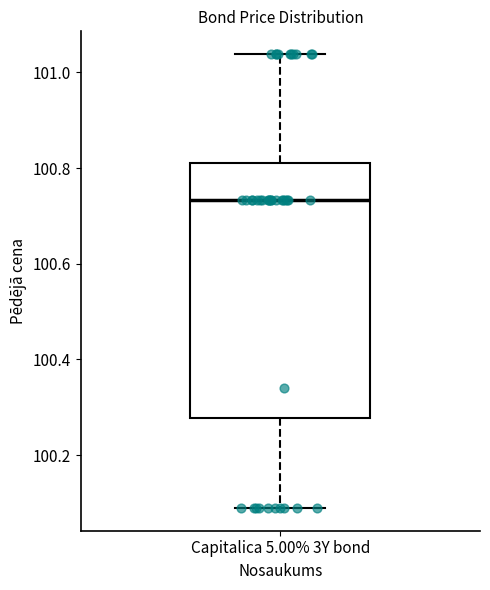

Read this box plot against the y-axis: the position of the median line, the range covered by the box, and the ends of both whiskers. The values are not printed on the chart, so give them approximately, as read against the axis.

median 100.74, box 100.28 to 100.80, whiskers 100.08 to 101.04